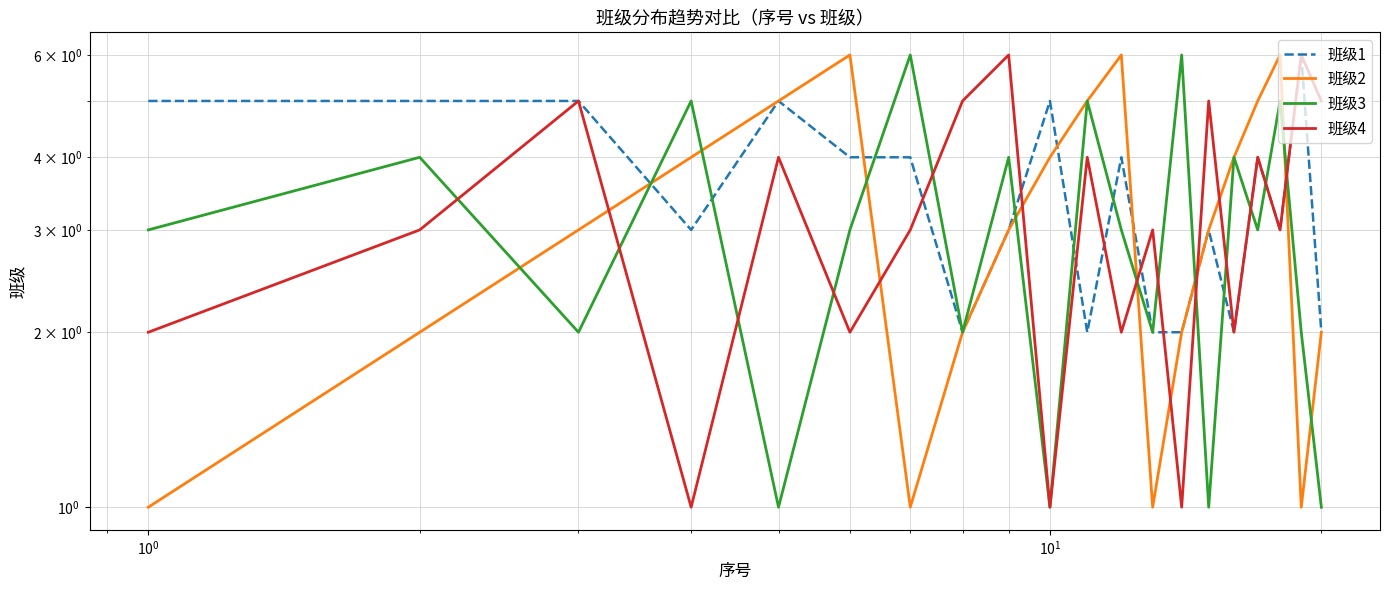

Reading right to left, list all the values displayed in this chart.

班级1: 2	6	3	4	2	3	2	2	4	2	5	3	2	4	4	5	3	5	5	5
班级2: 2	1	6	5	4	3	2	1	6	5	4	3	2	1	6	5	4	3	2	1
班级3: 1	2	5	3	4	1	6	2	3	5	1	4	2	6	3	1	5	2	4	3
班级4: 5	6	3	4	2	5	1	3	2	4	1	6	5	3	2	4	1	5	3	2